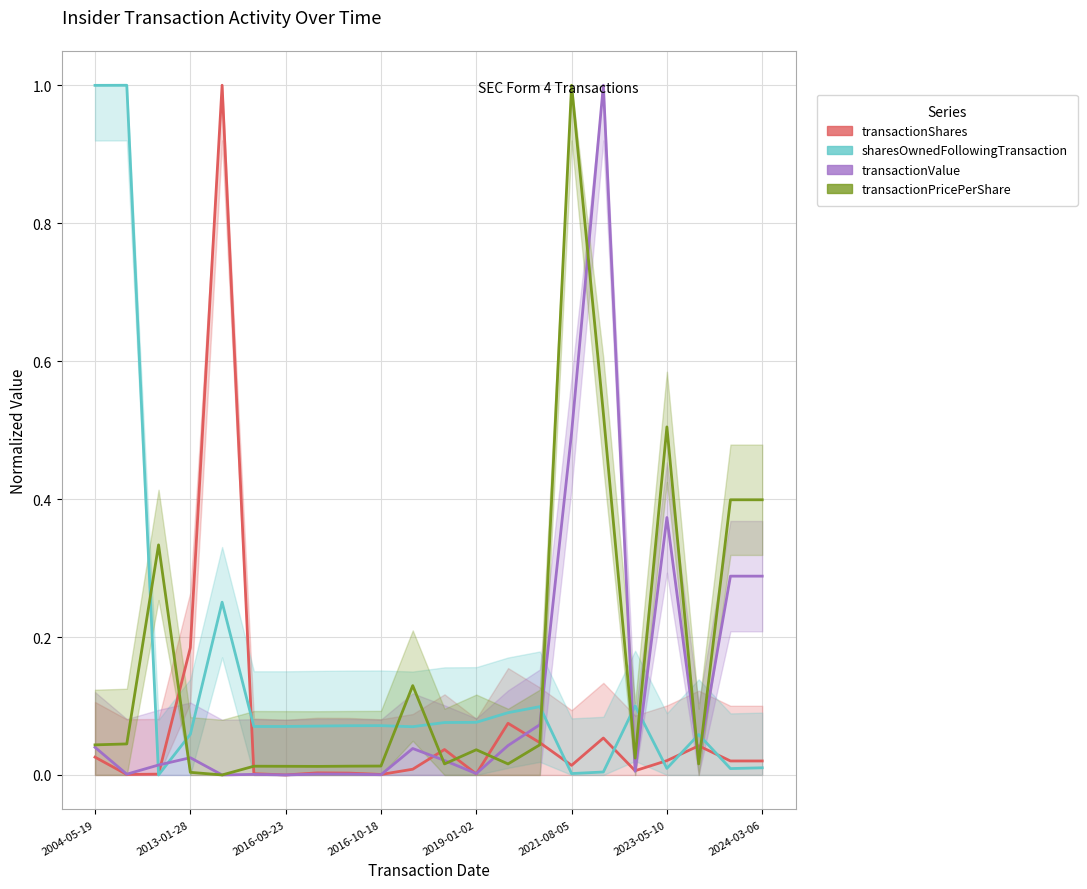

Is it true that sharesOwnedFollowingTransaction equals 0.1 at 10?

False